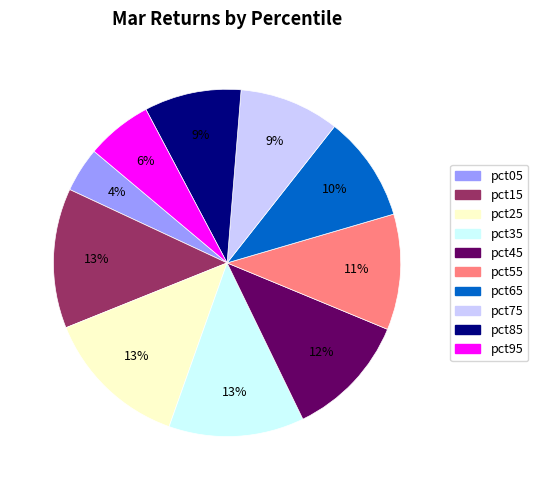

Which category has the smallest portion of the pie?

pct05